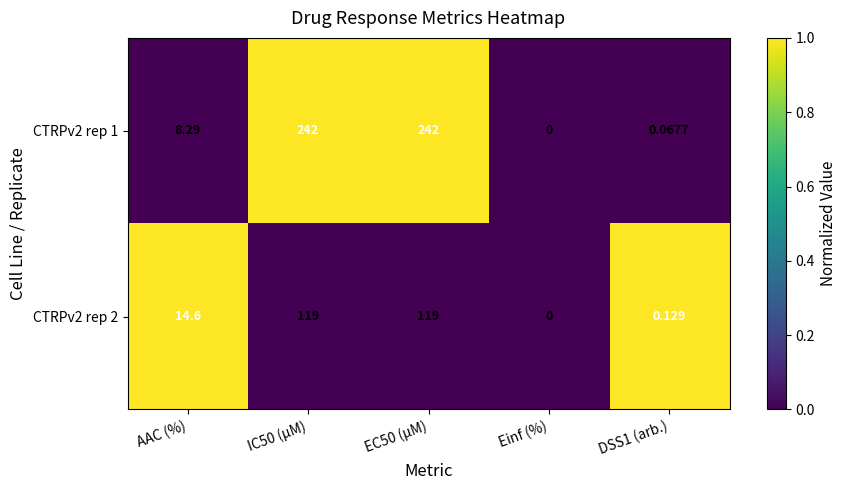

Where does the CTRPv2 rep 2 series first go above 14?

AAC (%)